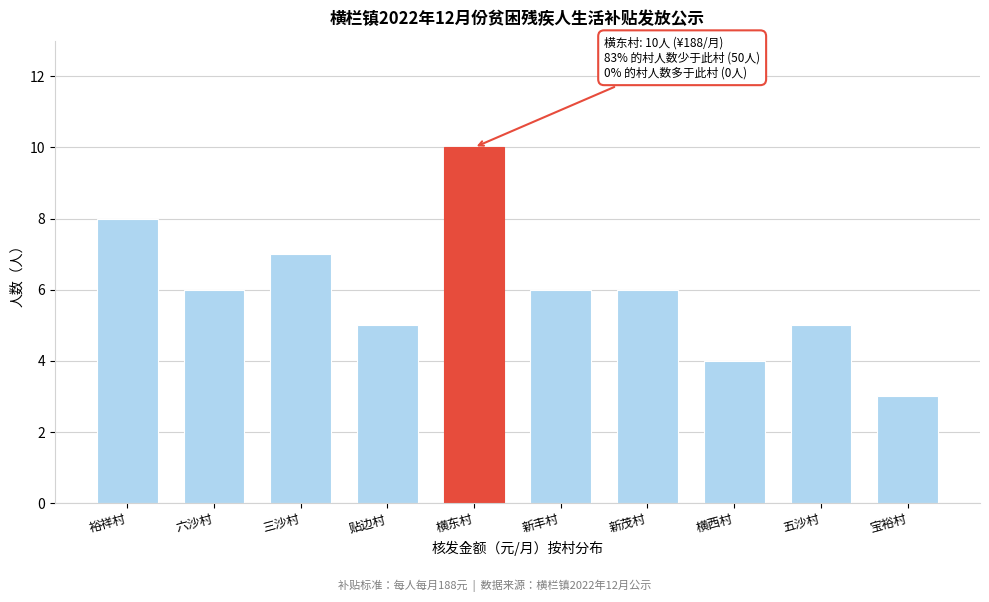

Reading left to right, what are all the values shown in this chart?

裕祥村=8	六沙村=6	三沙村=7	贴边村=5	横东村=10	新丰村=6	新茂村=6	横西村=4	五沙村=5	宝裕村=3